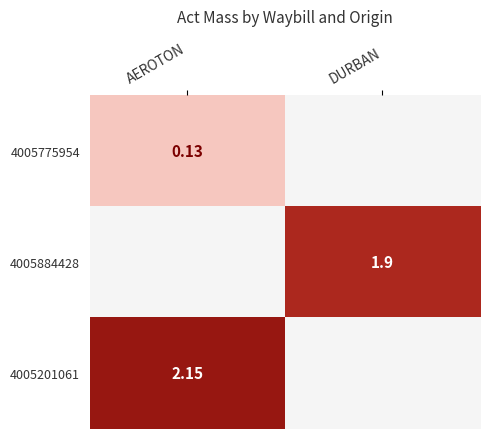

At which category is the sum across all series the highest?

AEROTON